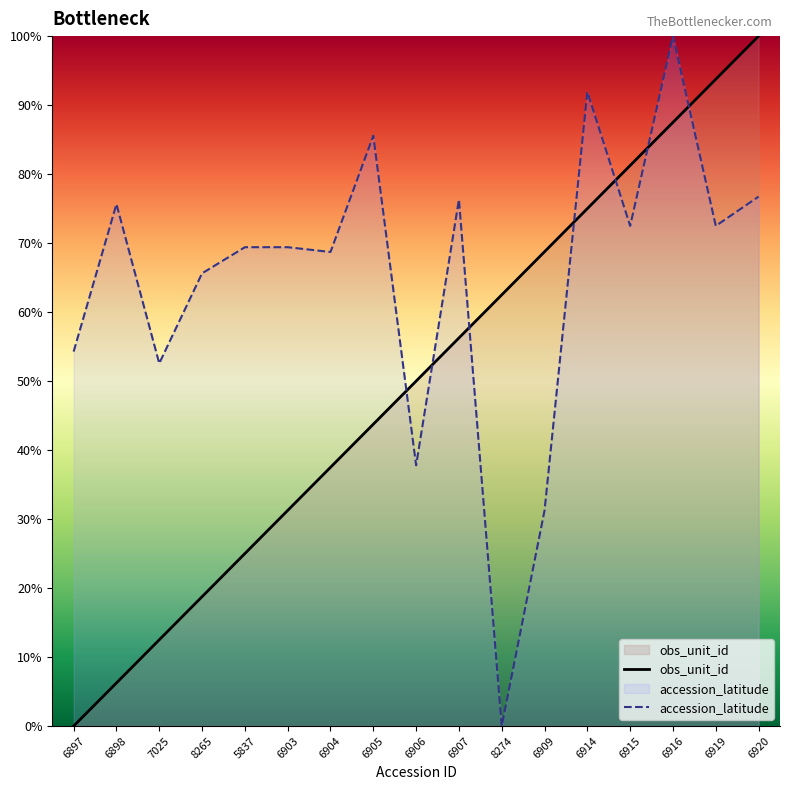

Read the accession_latitude value at 6915.

72.5